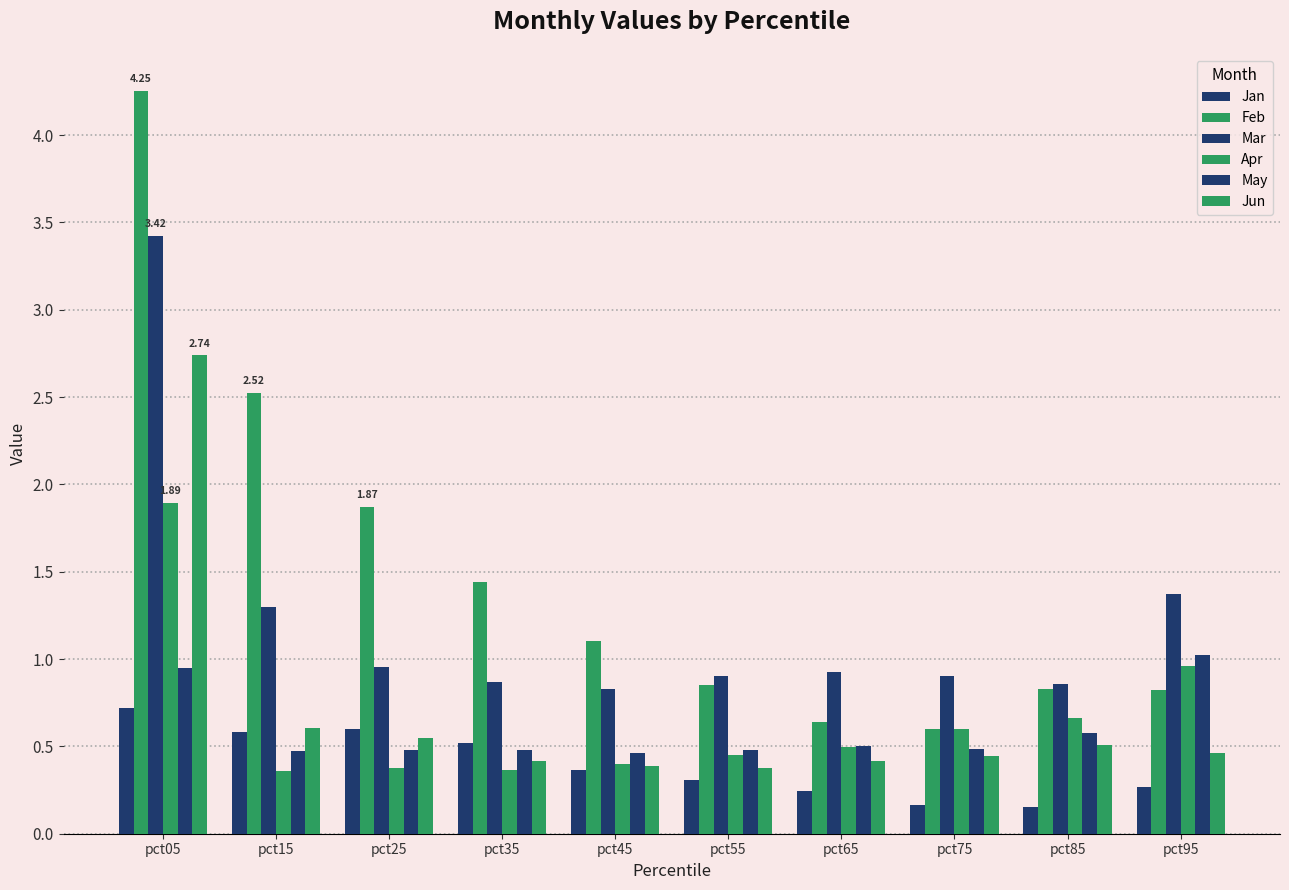

What is the difference between the second highest and second lowest values in the Mar series?

0.5